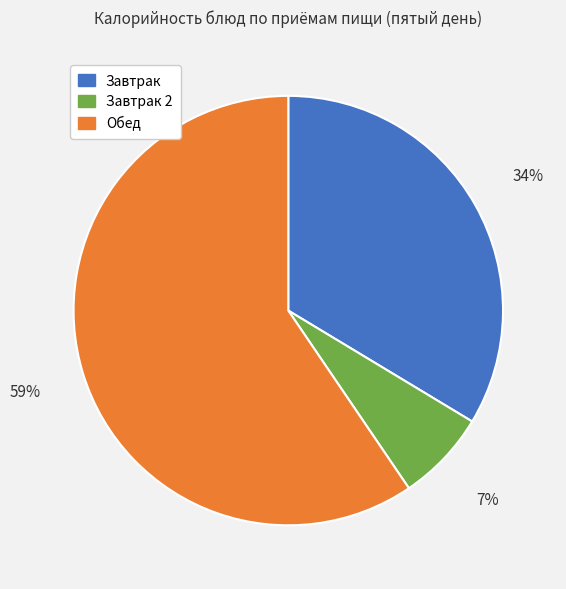

To the nearest percent, what is the difference between the Завтрак 2 and Завтрак slice percentages?

27%